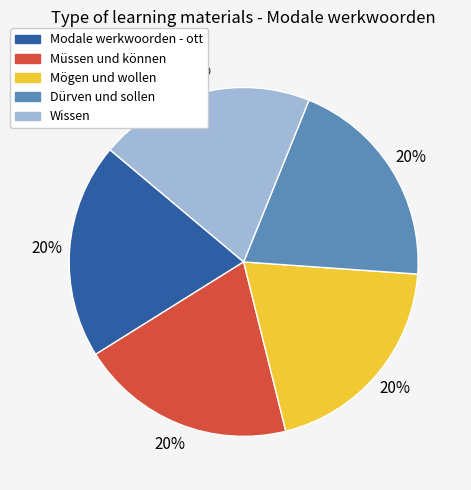

True or false: Modale werkwoorden - ott accounts for 5% of the total.

False